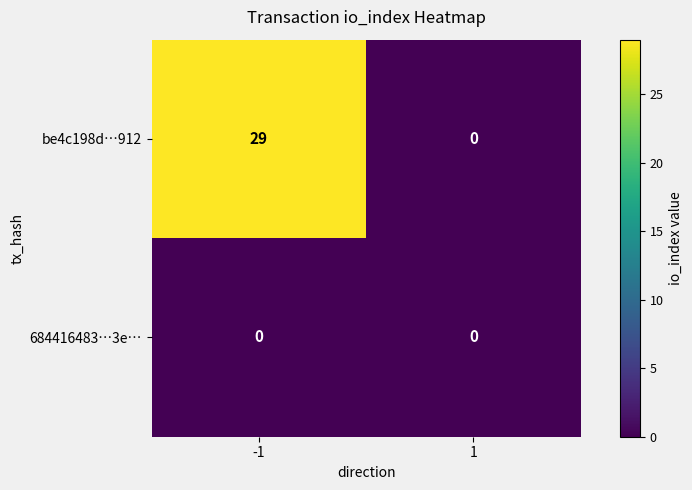

What is the sum of the be4c198d…912 values at -1 and 1?

29